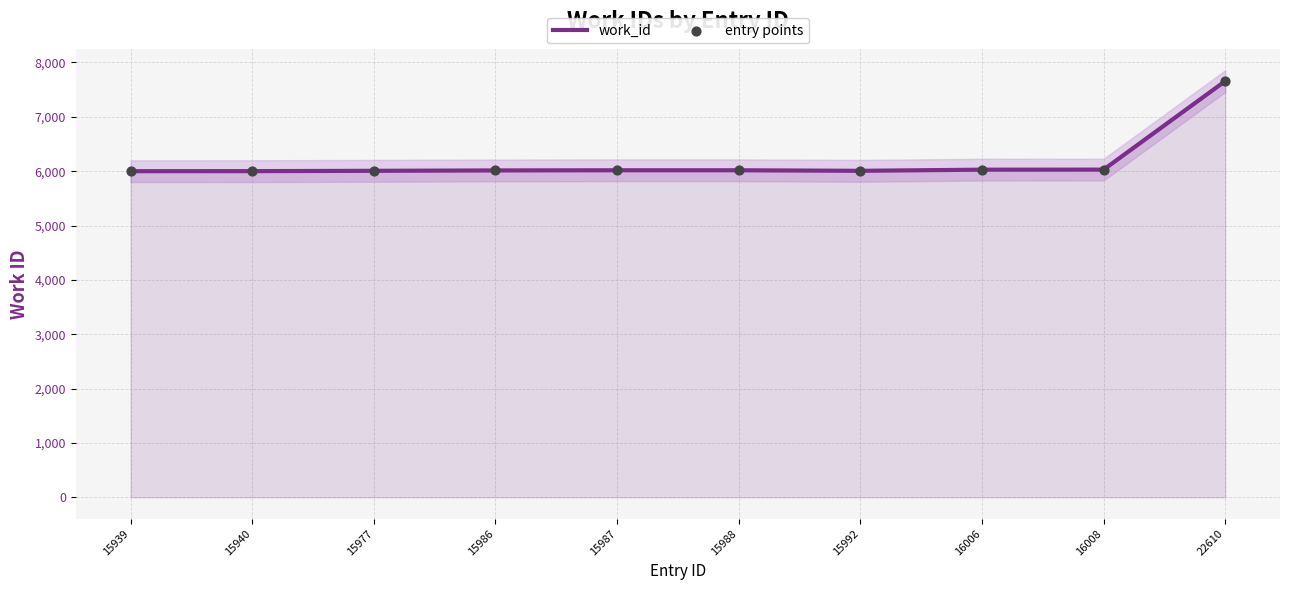

At how many categories does at least one series exceed 7340?

1